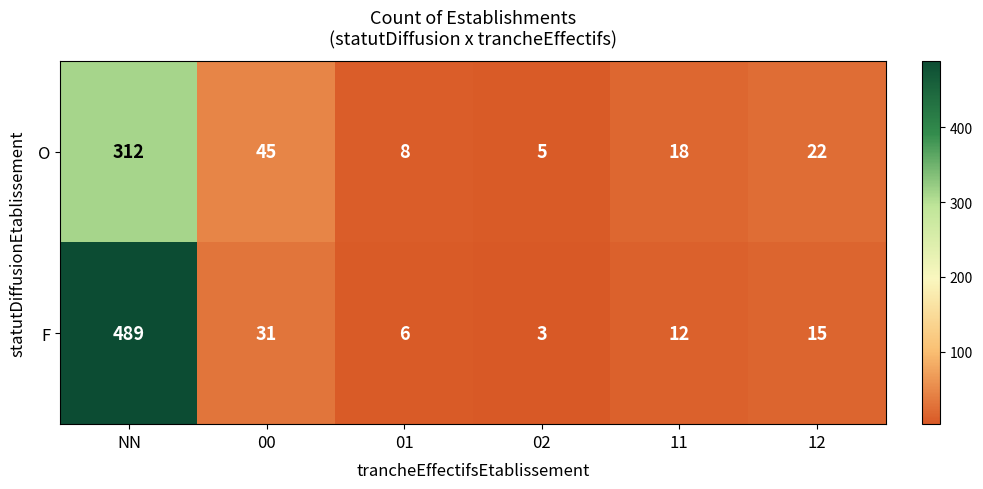

At which category is the sum across all series the highest?

NN